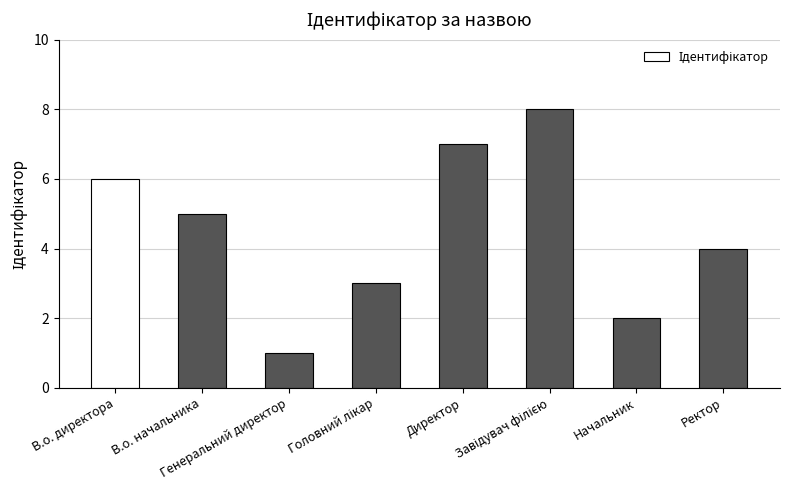

The chart shows a value of 2 at В.о. начальника. True or false?

False